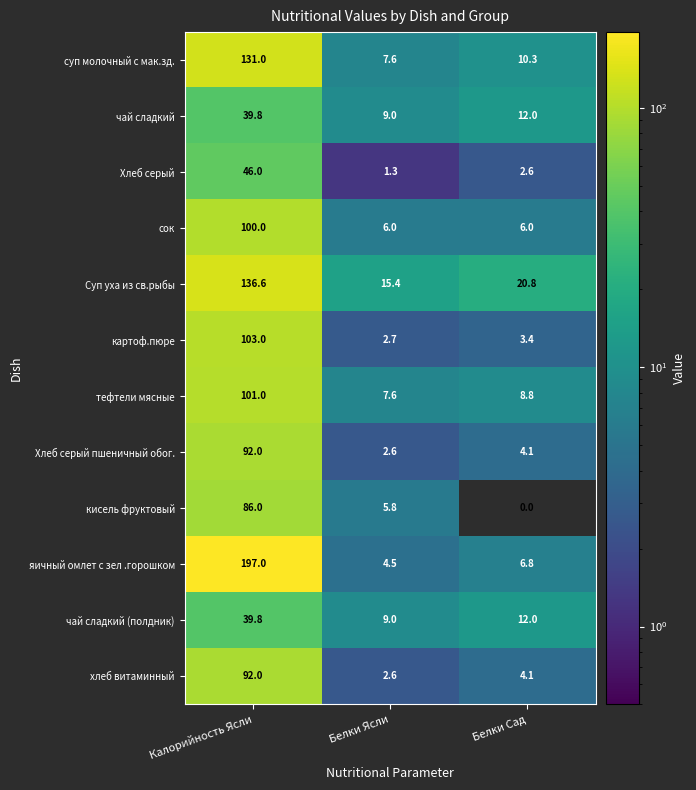

List the labels in order of Хлеб серый value, smallest first.

Белки Ясли, Белки Сад, Калорийность Ясли